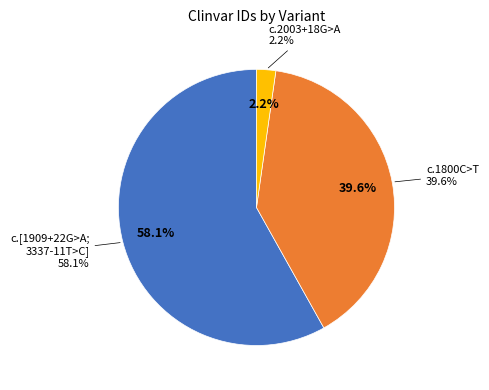

Which category accounts for the majority?

NM_007055.4:c.[1909+22G>A;3337-11T>C]